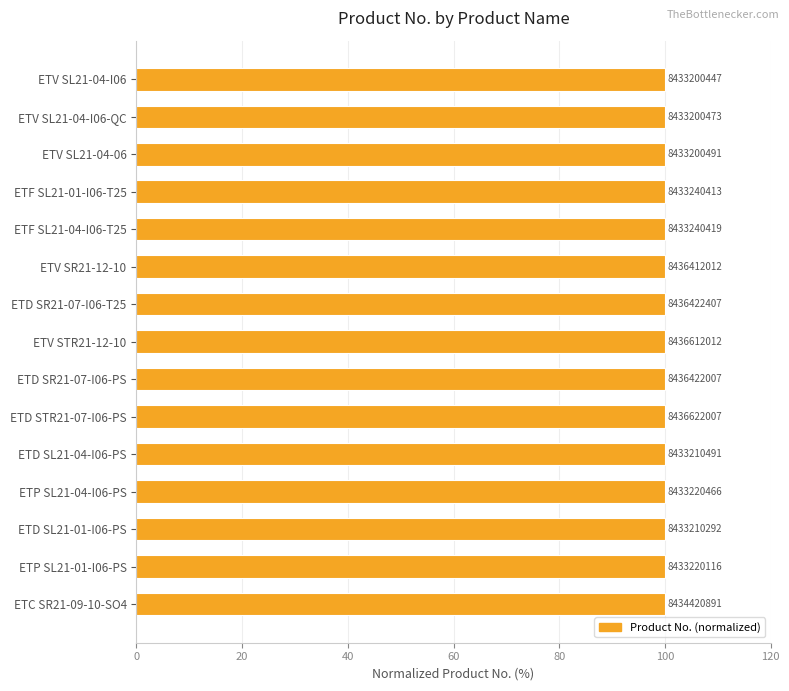

Does the chart contain any negative values?

No